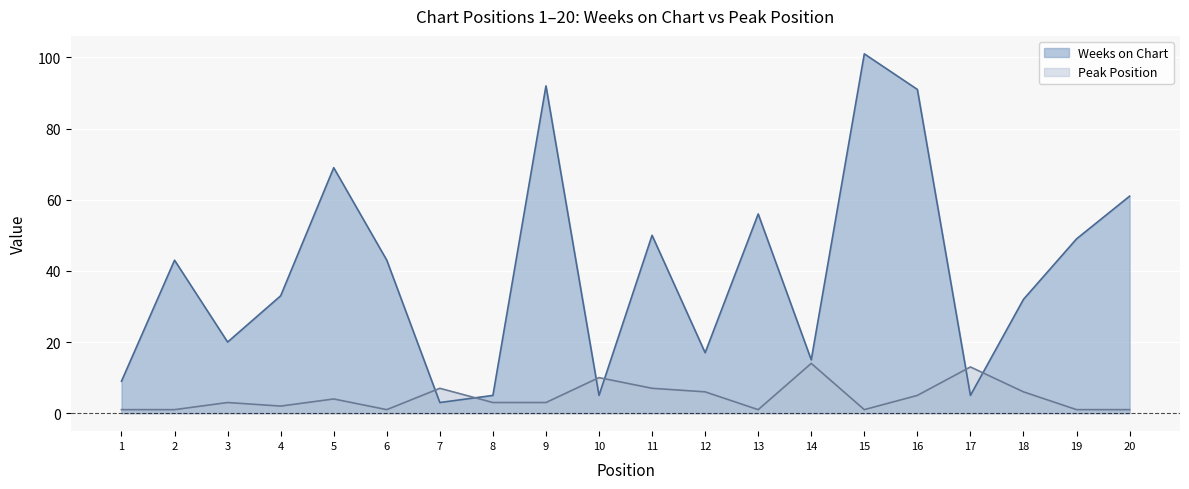

What is the value of the Peak Position point at the 9th from the left?

3